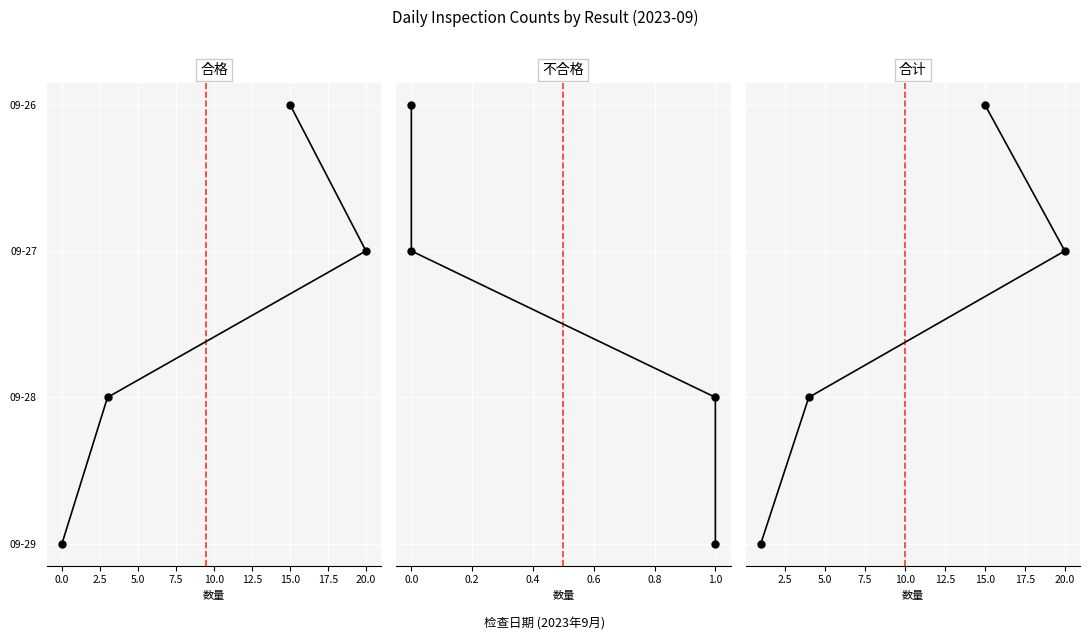

True or false: 合格 has more than 1 points higher than both neighbors.

False